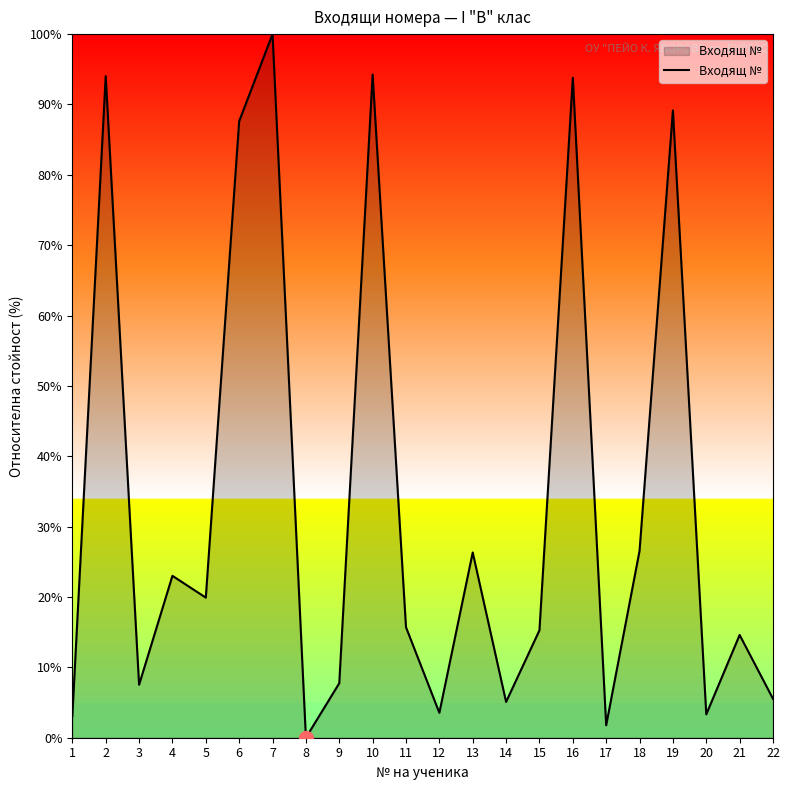

The chart shows a value of 0.0 at 8. True or false?

True